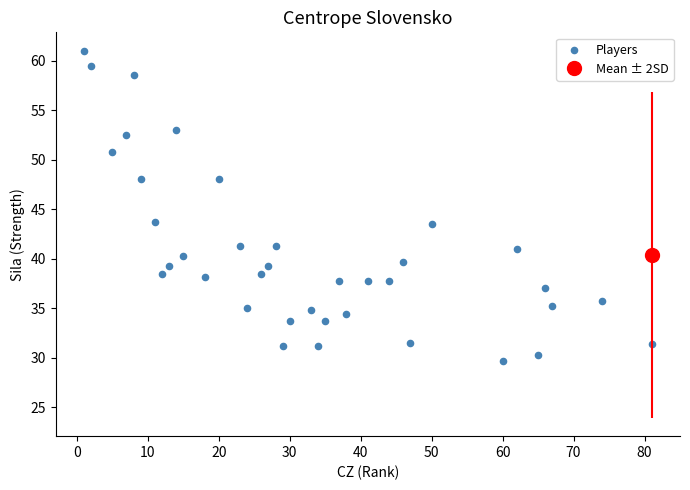

What is the range of Y values (max minus min)?

31.3